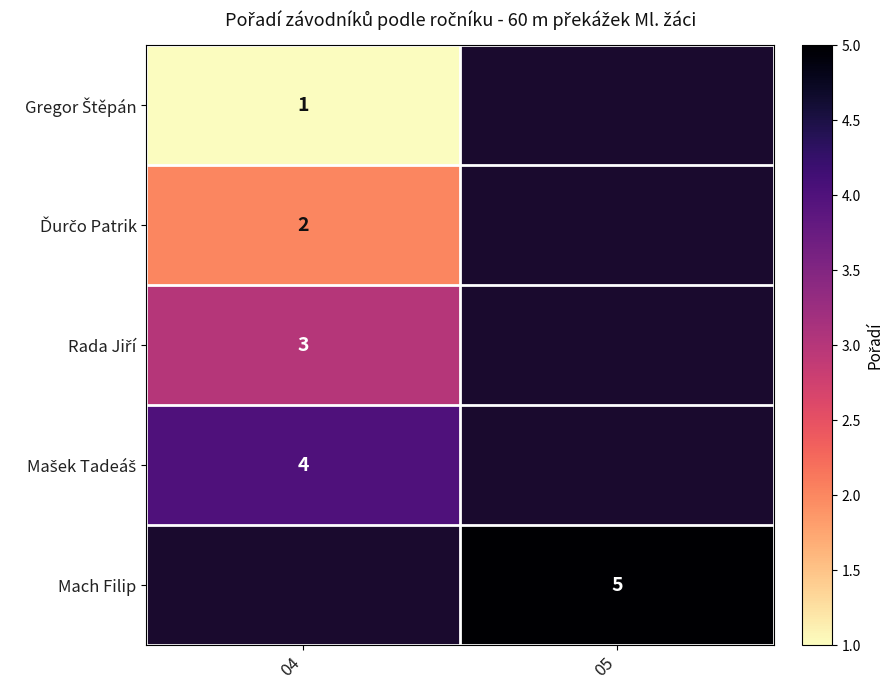

How many positive values does the Ďurčo Patrik series have?

1